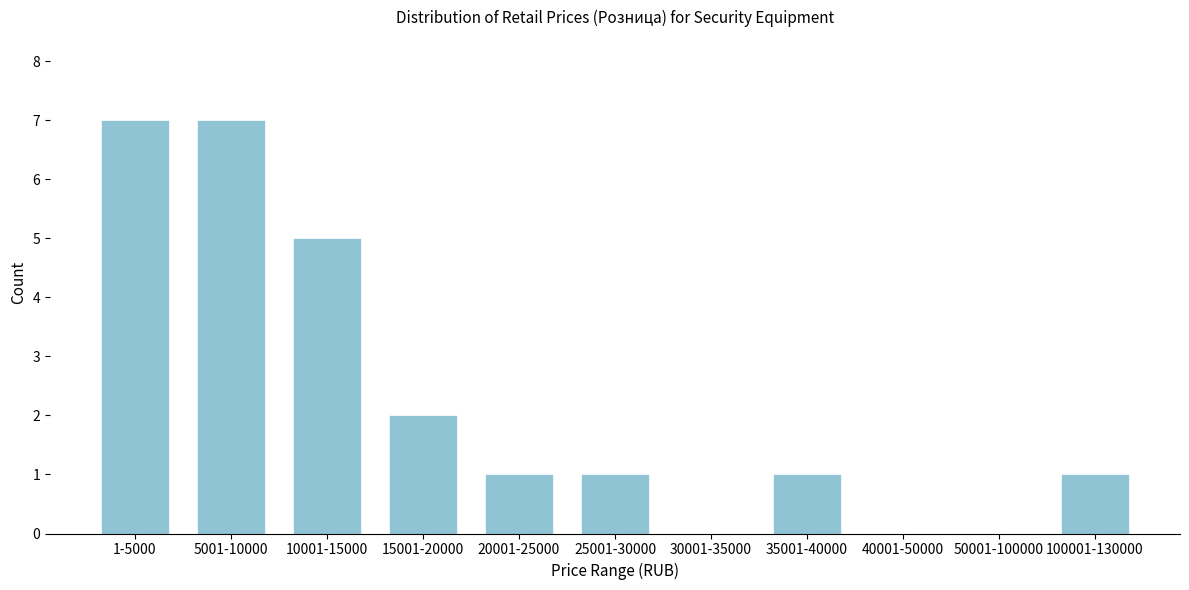

Reading left to right, extract all data points from this chart.

1-5000=7	5001-10000=7	10001-15000=5	15001-20000=2	20001-25000=1	25001-30000=1	30001-35000=0	35001-40000=1	40001-50000=0	50001-100000=0	100001-130000=1